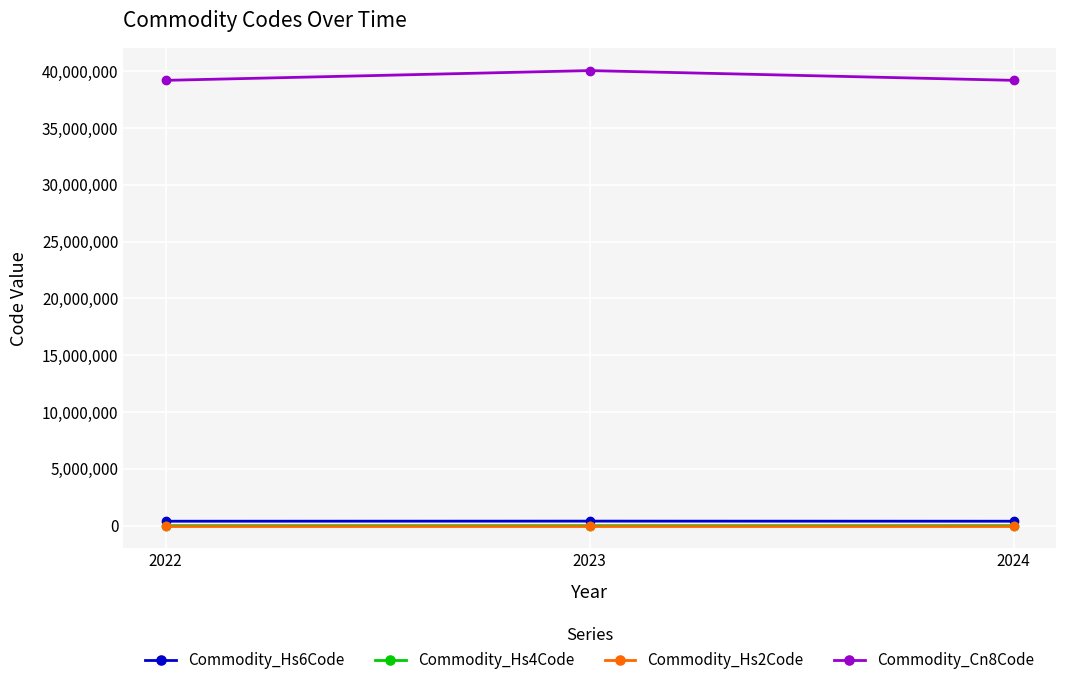

What is the greatest value displayed?

40059100